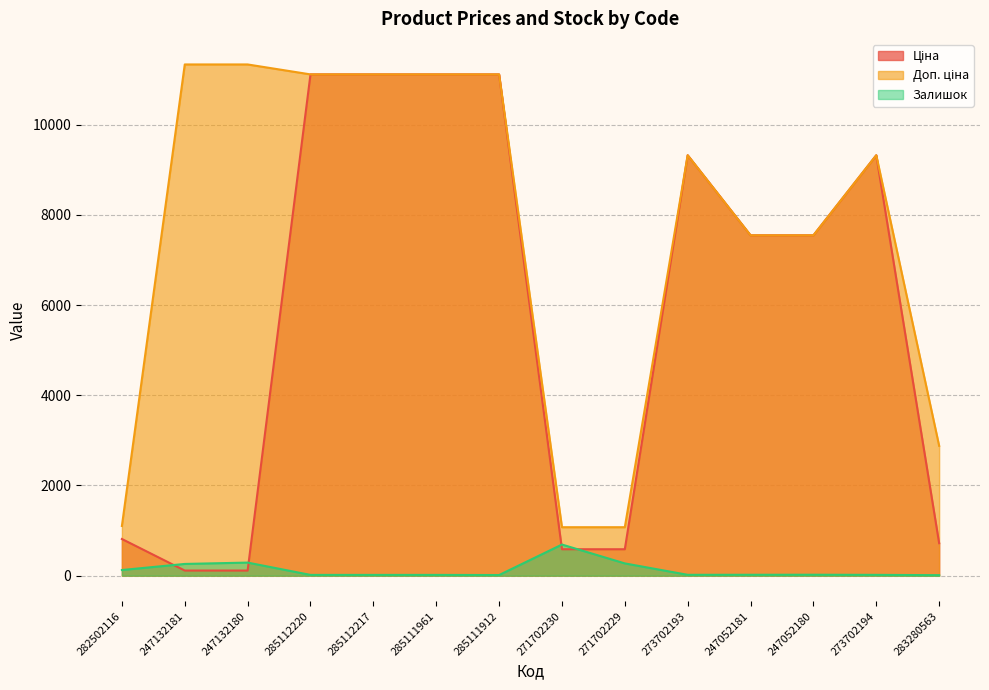

Where is Ціна nearest to the value 5613?

247052181